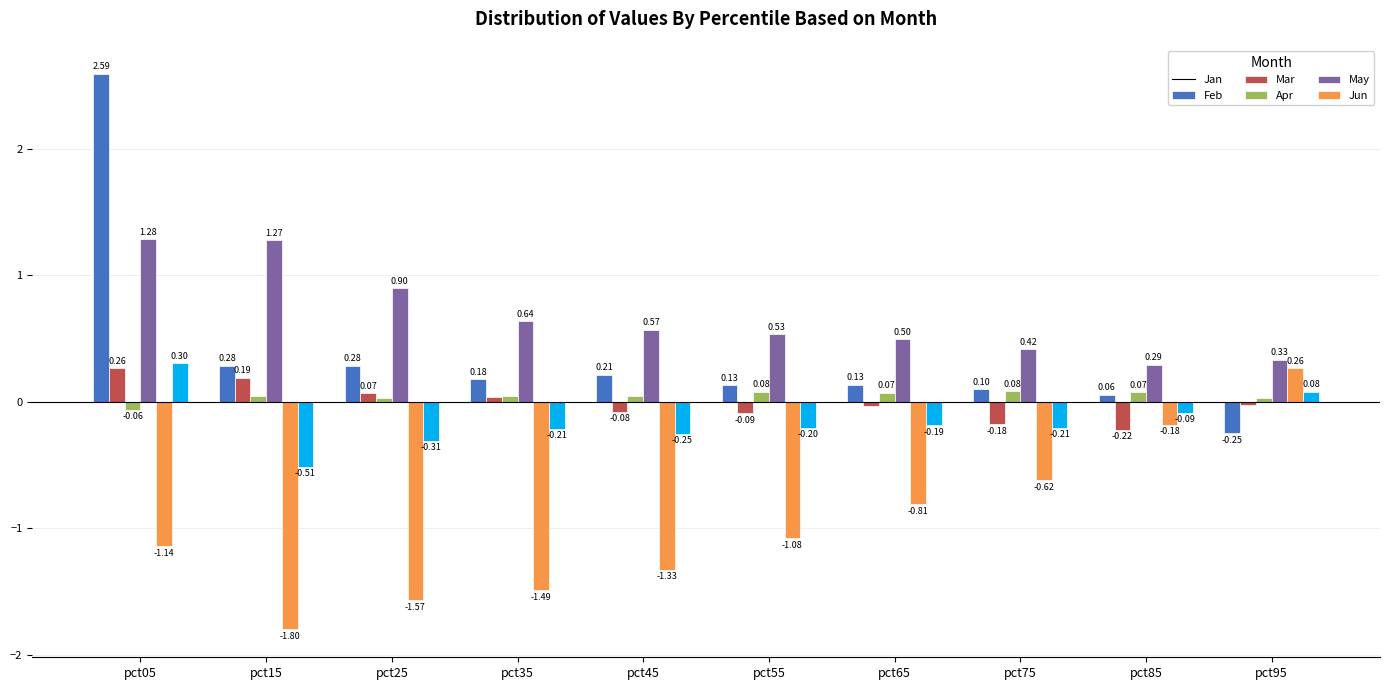

The Jan series shows 0.1 at pct65. True or false?

True